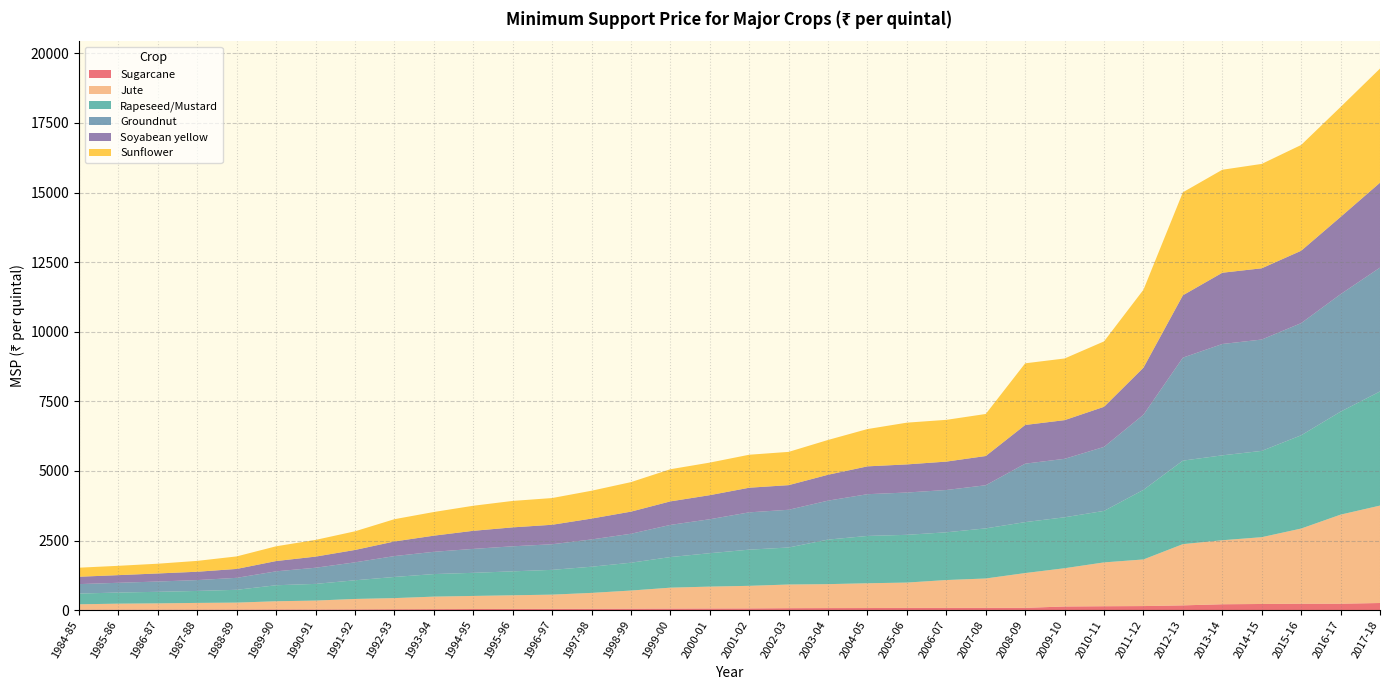

Reading left to right, transcribe all the data shown in this chart.

Sugarcane: 14.0	16.5	17.0	18.5	19.5	23.0	22.0	26.0	31.0	34.5	39.1	42.5	45.9	48.5	52.7	56.1	59.5	62.0	69.5	73.0	74.5	79.5	80.2	81.2	81.2	129.8	139.1	145.0	170.0	210.0	220.0	230.0	230.0	255.0
Jute: 195.0	215.0	225.0	240.0	250.0	295.0	320.0	375.0	400.0	450.0	470.0	490.0	510.0	570.0	650.0	750.0	785.0	810.0	850.0	860.0	890.0	910.0	1000.0	1055.0	1250.0	1375.0	1575.0	1675.0	2200.0	2300.0	2400.0	2700.0	3200.0	3500.0
Rapeseed/Mustard: 385.0	400.0	415.0	430.0	460.0	575.0	600.0	670.0	760.0	810.0	830.0	860.0	890.0	940.0	1000.0	1100.0	1200.0	1300.0	1330.0	1600.0	1700.0	1715.0	1715.0	1800.0	1830.0	1830.0	1850.0	2500.0	3000.0	3050.0	3100.0	3350.0	3700.0	4100.0
Groundnut: 340.0	350.0	370.0	390.0	430.0	500.0	580.0	645.0	750.0	800.0	860.0	900.0	920.0	980.0	1040.0	1155.0	1220.0	1340.0	1355.0	1400.0	1500.0	1520.0	1520.0	1550.0	2100.0	2100.0	2300.0	2700.0	3700.0	4000.0	4000.0	4030.0	4220.0	4450.0
Soyabean yellow: 265.0	275.0	290.0	300.0	320.0	370.0	400.0	445.0	525.0	580.0	650.0	680.0	700.0	750.0	795.0	845.0	865.0	885.0	885.0	930.0	1000.0	1010.0	1020.0	1050.0	1390.0	1390.0	1440.0	1690.0	2240.0	2560.0	2560.0	2600.0	2775.0	3050.0
Sunflower: 325.0	335.0	350.0	390.0	450.0	530.0	600.0	670.0	800.0	850.0	900.0	950.0	960.0	1000.0	1060.0	1155.0	1170.0	1185.0	1195.0	1250.0	1340.0	1500.0	1500.0	1510.0	2215.0	2215.0	2350.0	2800.0	3700.0	3700.0	3750.0	3800.0	3950.0	4100.0